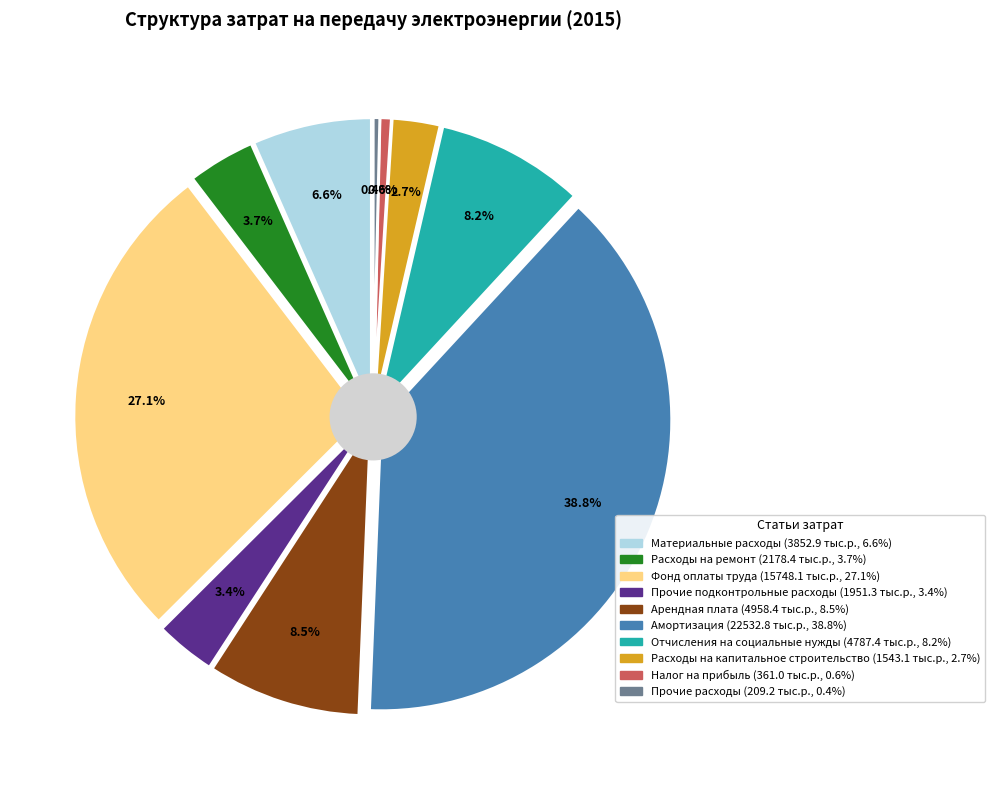

What portion of the pie excludes Расходы на капитальное строительство?

97.3%